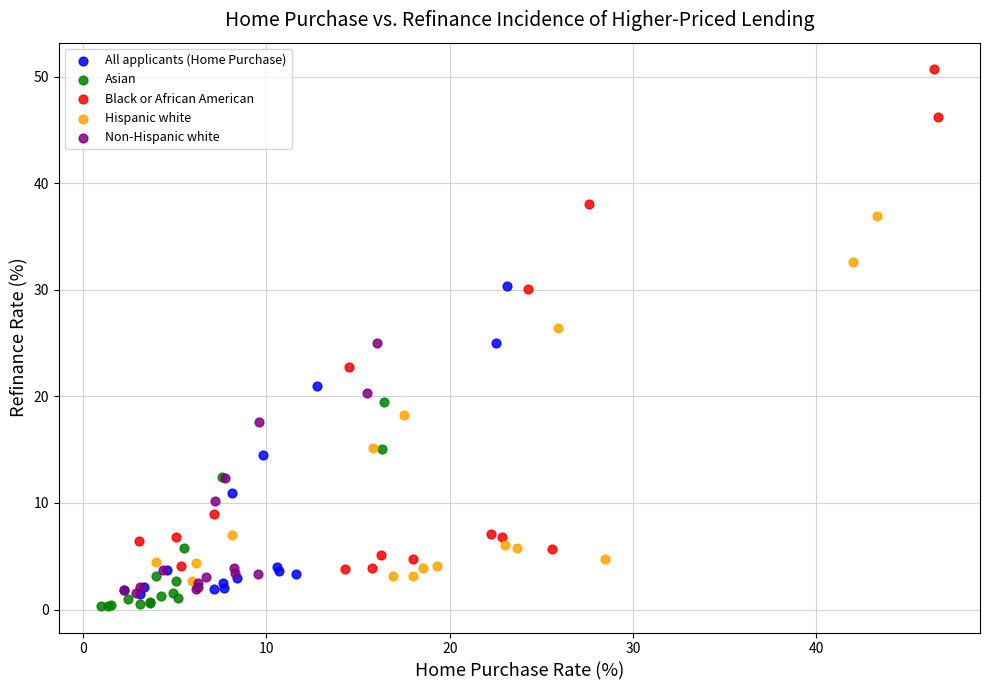

Which series has the widest spread of Y values?

Black or African American